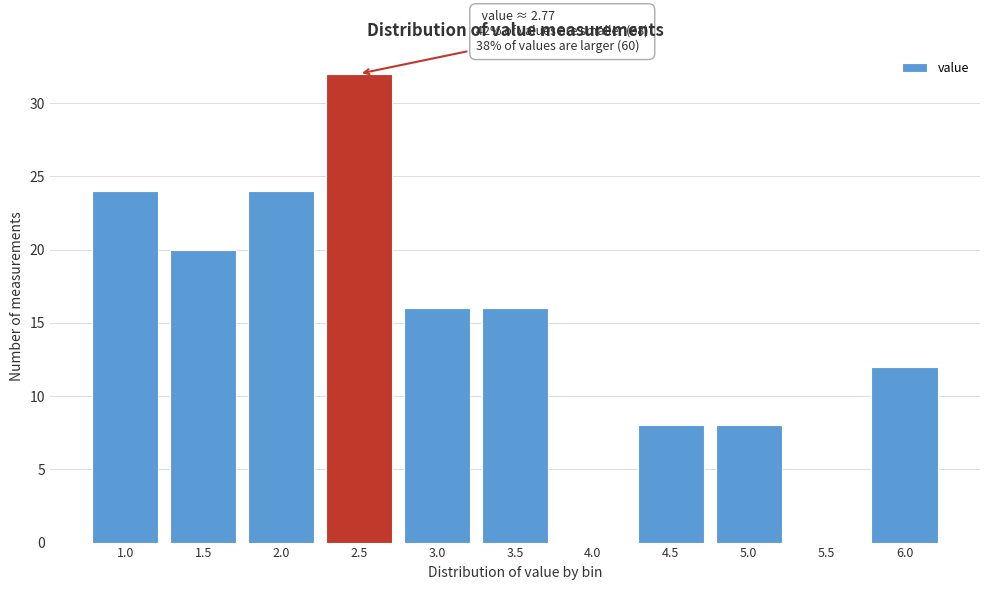

Reading left to right, what are all the values shown in this chart?

1.0=24	1.5=20	2.0=24	2.5=32	3.0=16	3.5=16	4.0=0	4.5=8	5.0=8	5.5=0	6.0=12